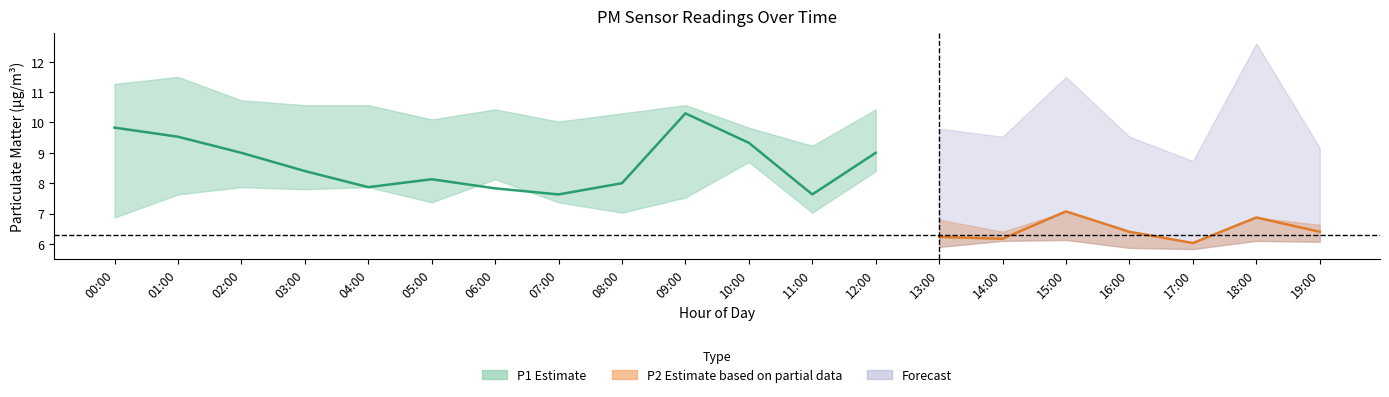

True or false: P2_upper and P2 cross at least once.

False